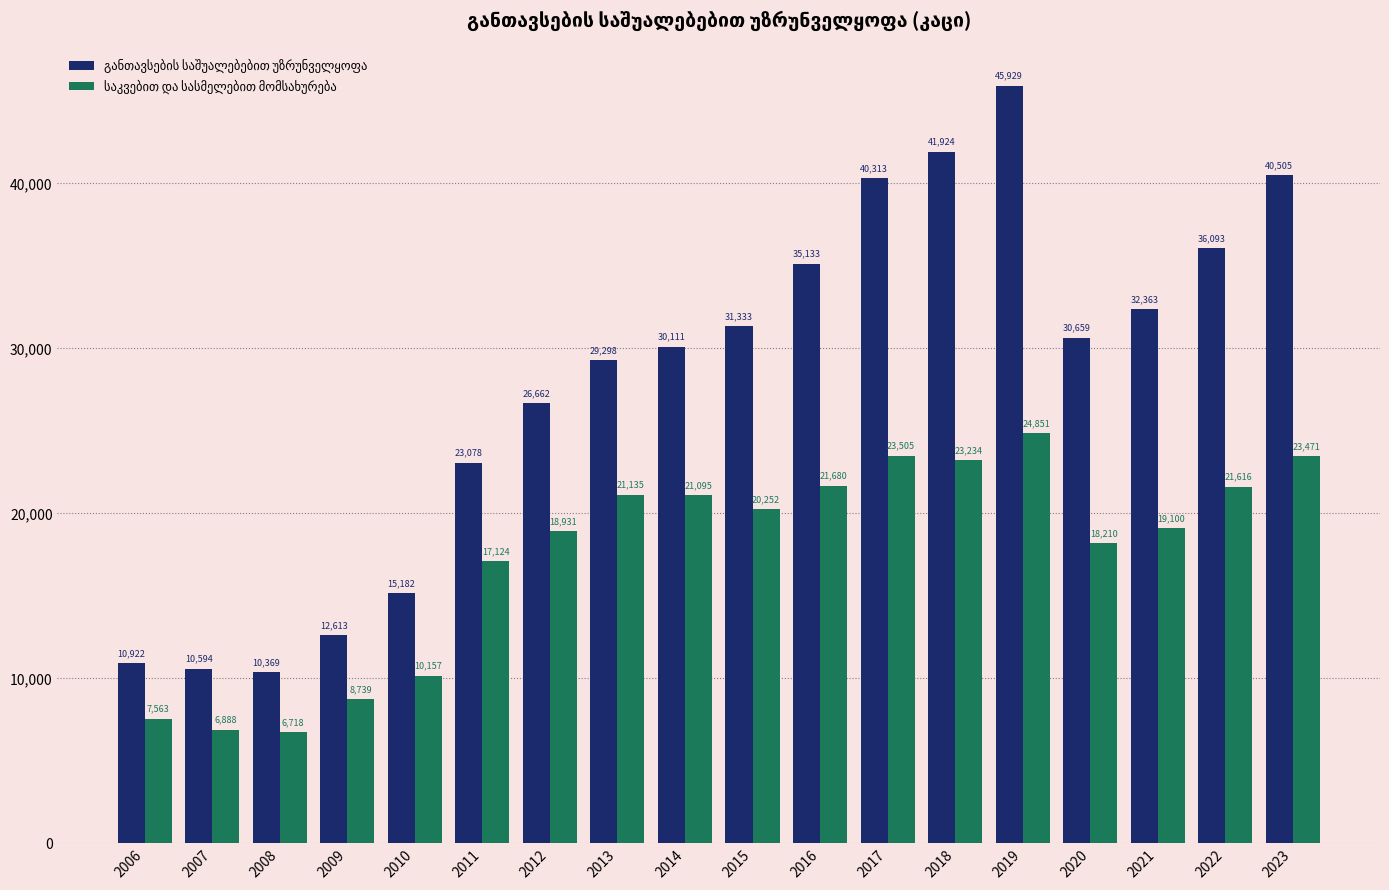

What is the difference between the highest and lowest values at 2017?

16808